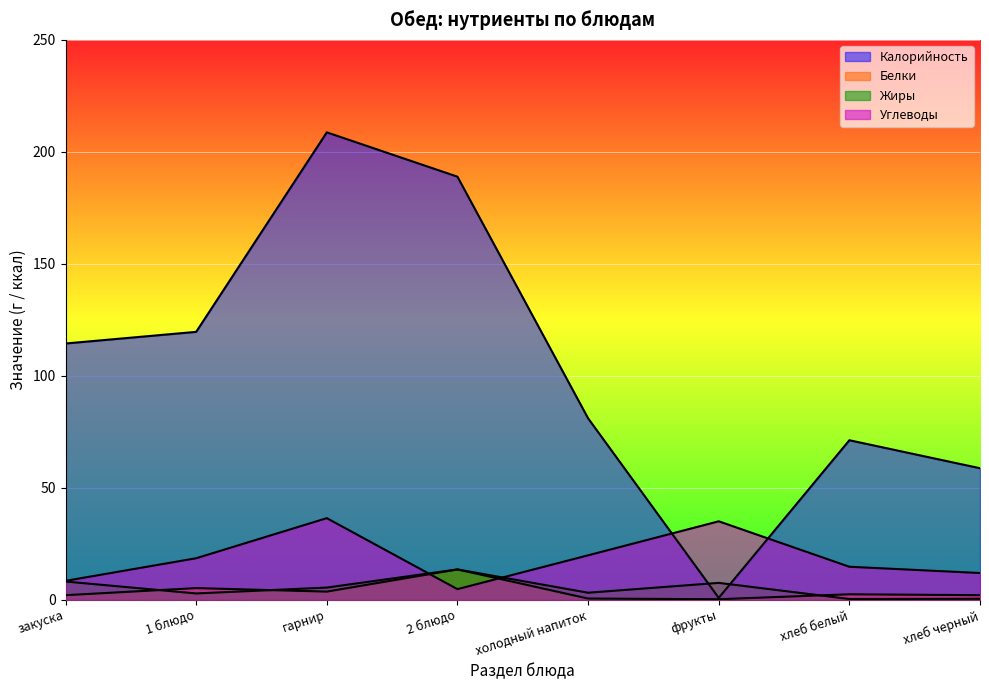

What is the smallest value displayed?

0.2